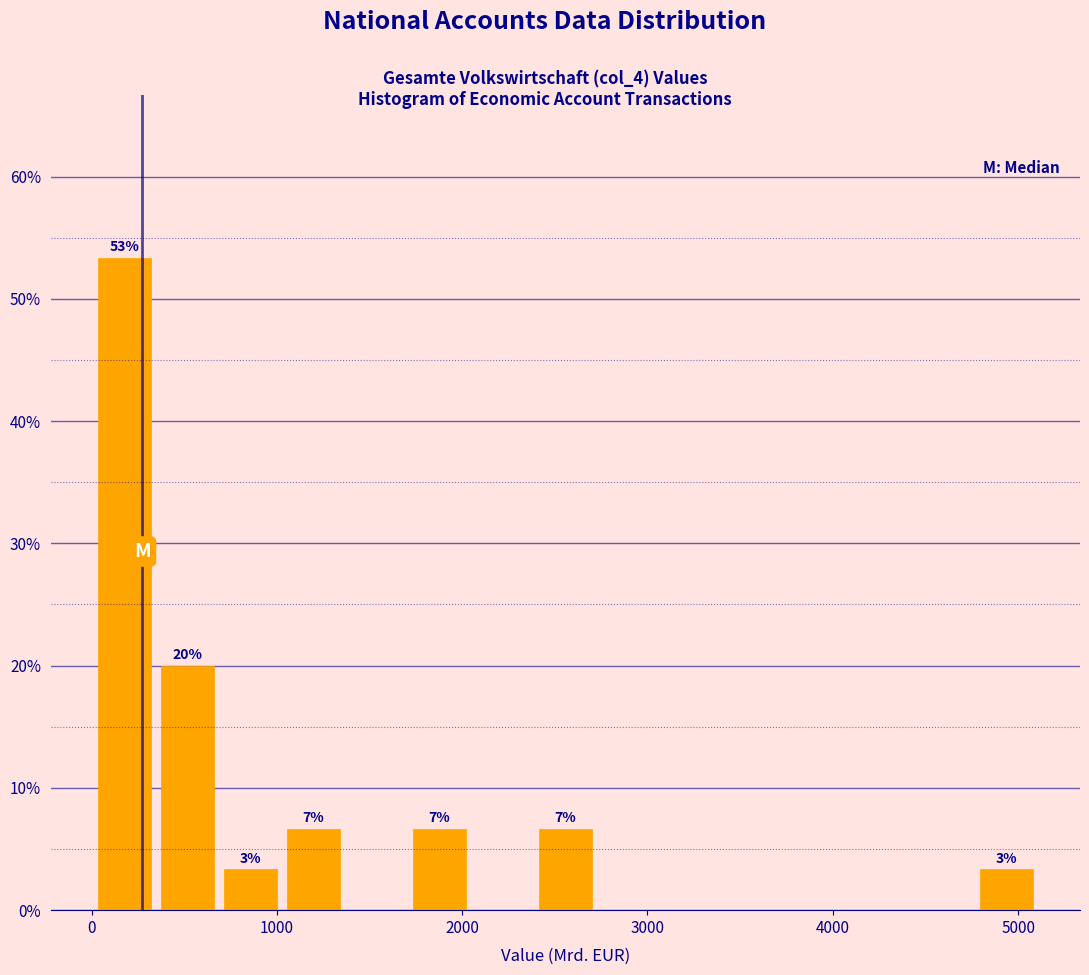

Read against the x-axis, roughly where is the centre of the tallest bar?

200